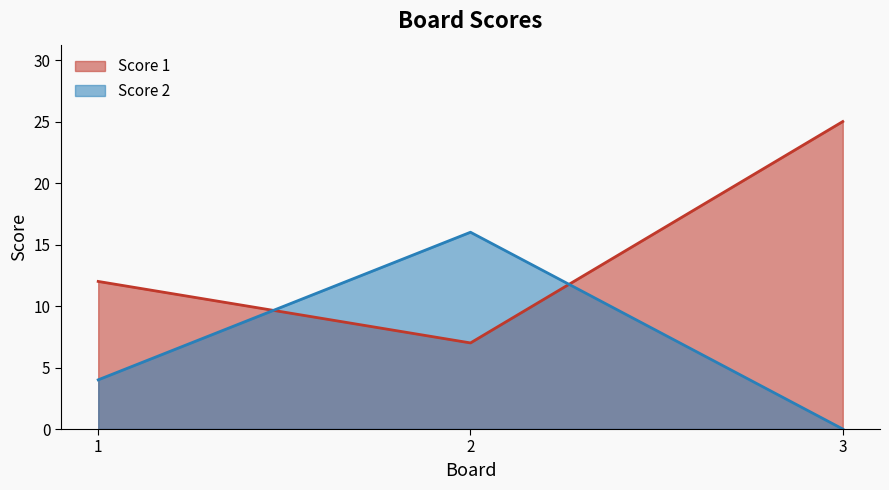

The value of Score 2 at 2 is 16. True or false?

True